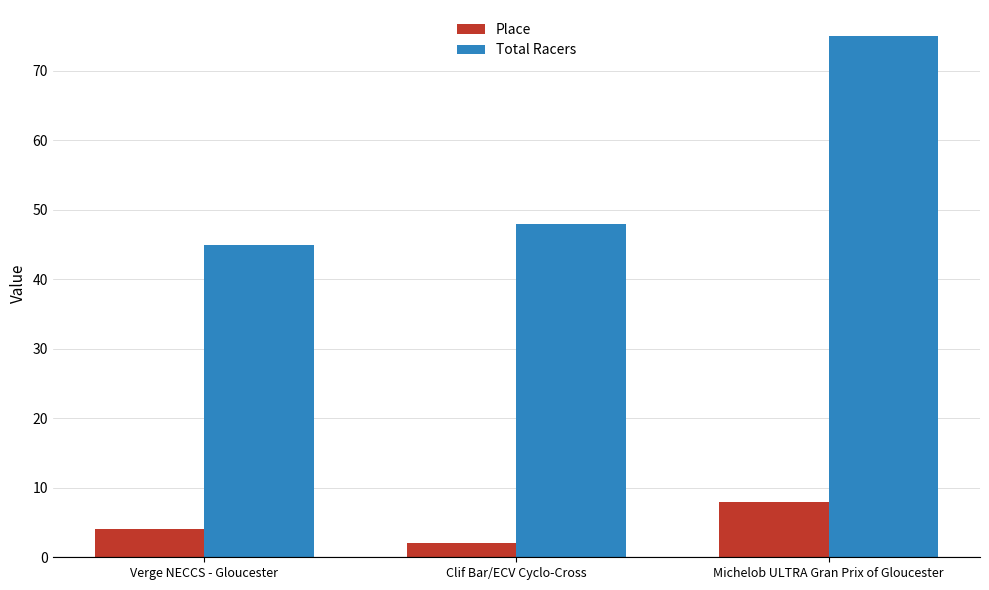

The value of Place at Michelob ULTRA Gran Prix of Gloucester is 8. True or false?

True